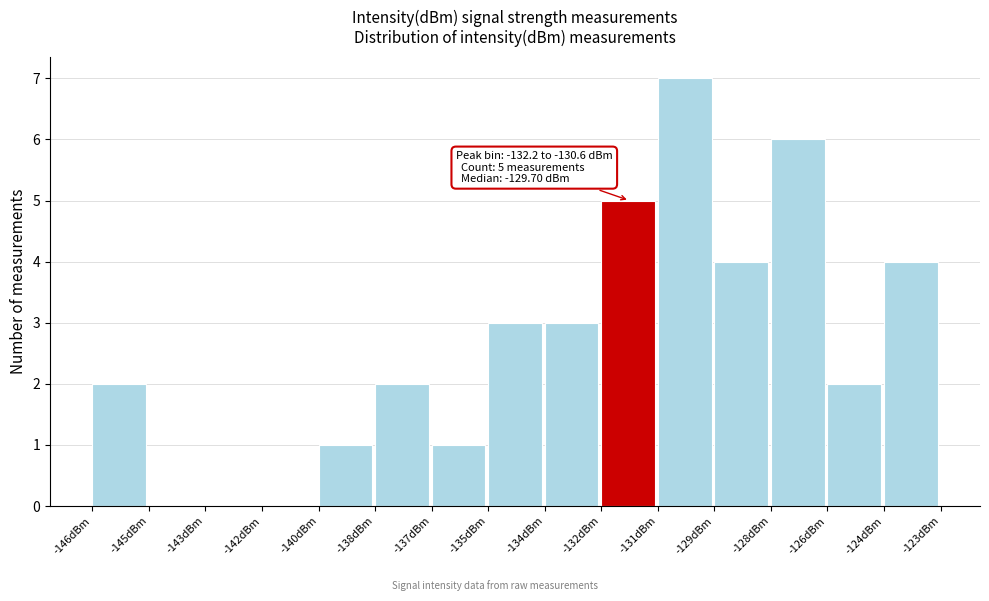

Reading left to right, transcribe all the data shown in this chart.

-146dBm=2	-145dBm=0	-143dBm=0	-142dBm=0	-140dBm=1	-138dBm=2	-137dBm=1	-135dBm=3	-134dBm=3	-132dBm=5	-131dBm=7	-129dBm=4	-128dBm=6	-126dBm=2	-124dBm=4